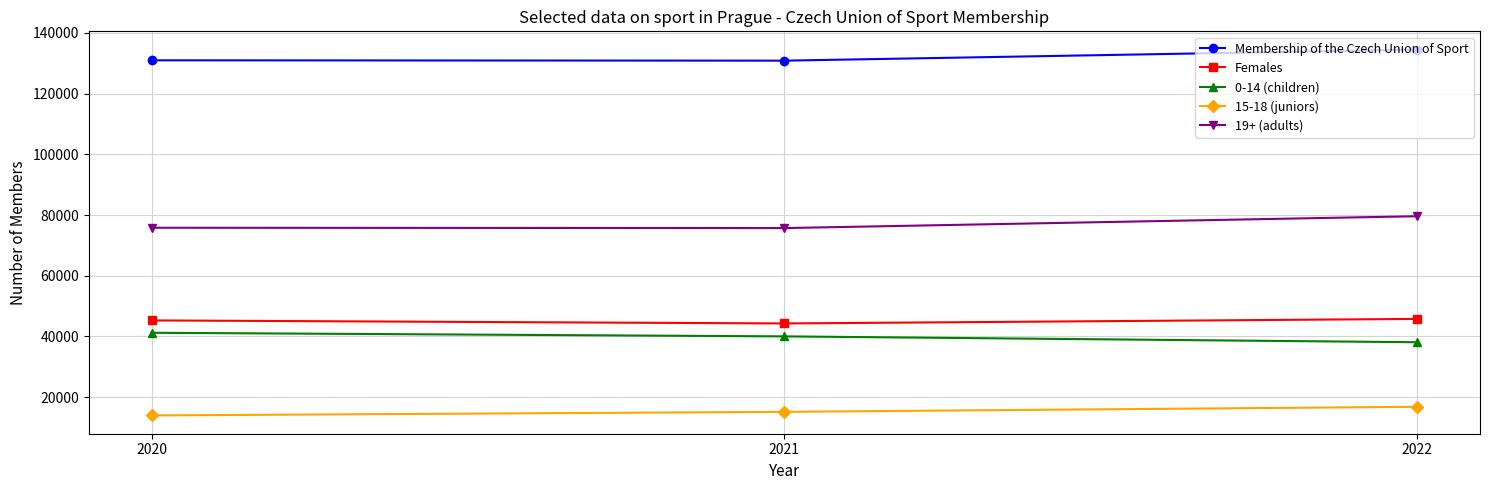

What is the smallest value displayed?

13970